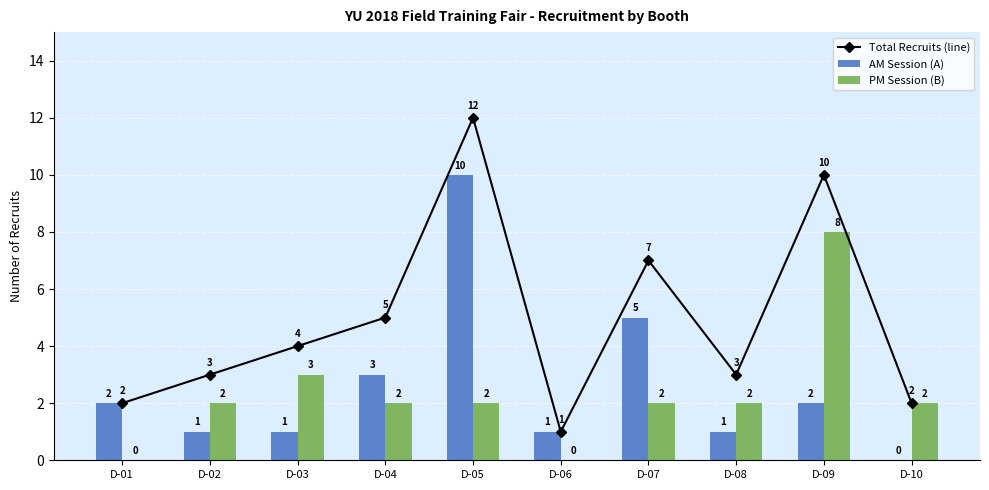

Where does the PM Session (B) series first go above 2?

D-03